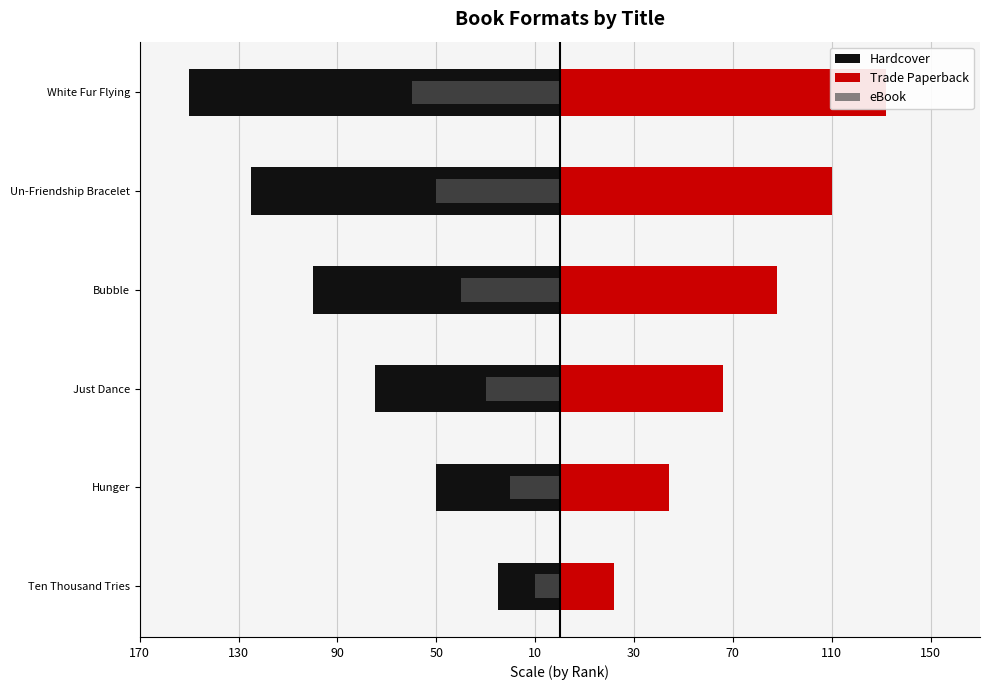

What are all the series names shown in the legend?

Hardcover, Trade Paperback, eBook